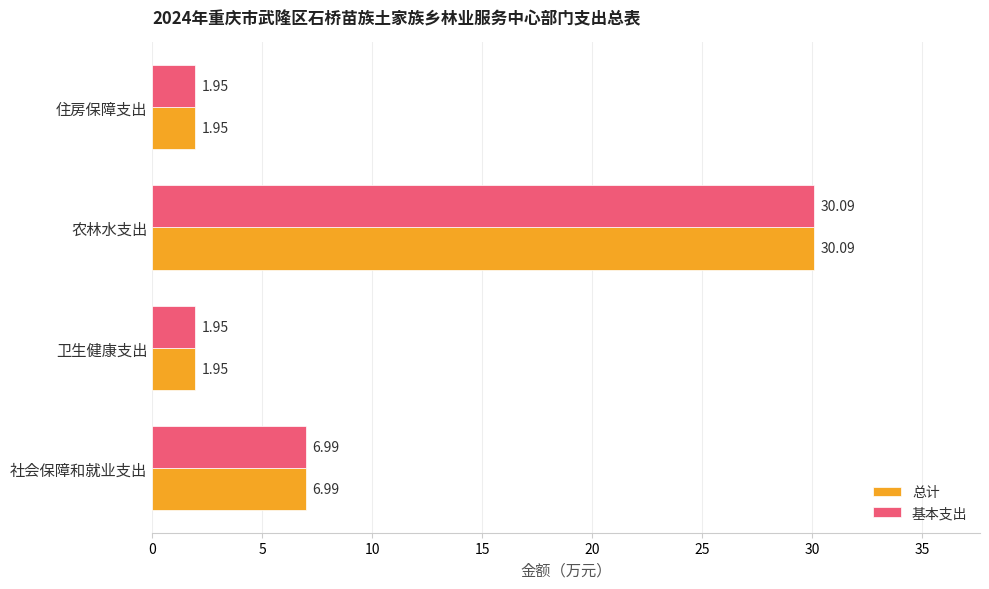

What is the maximum value shown in the chart?

30.1